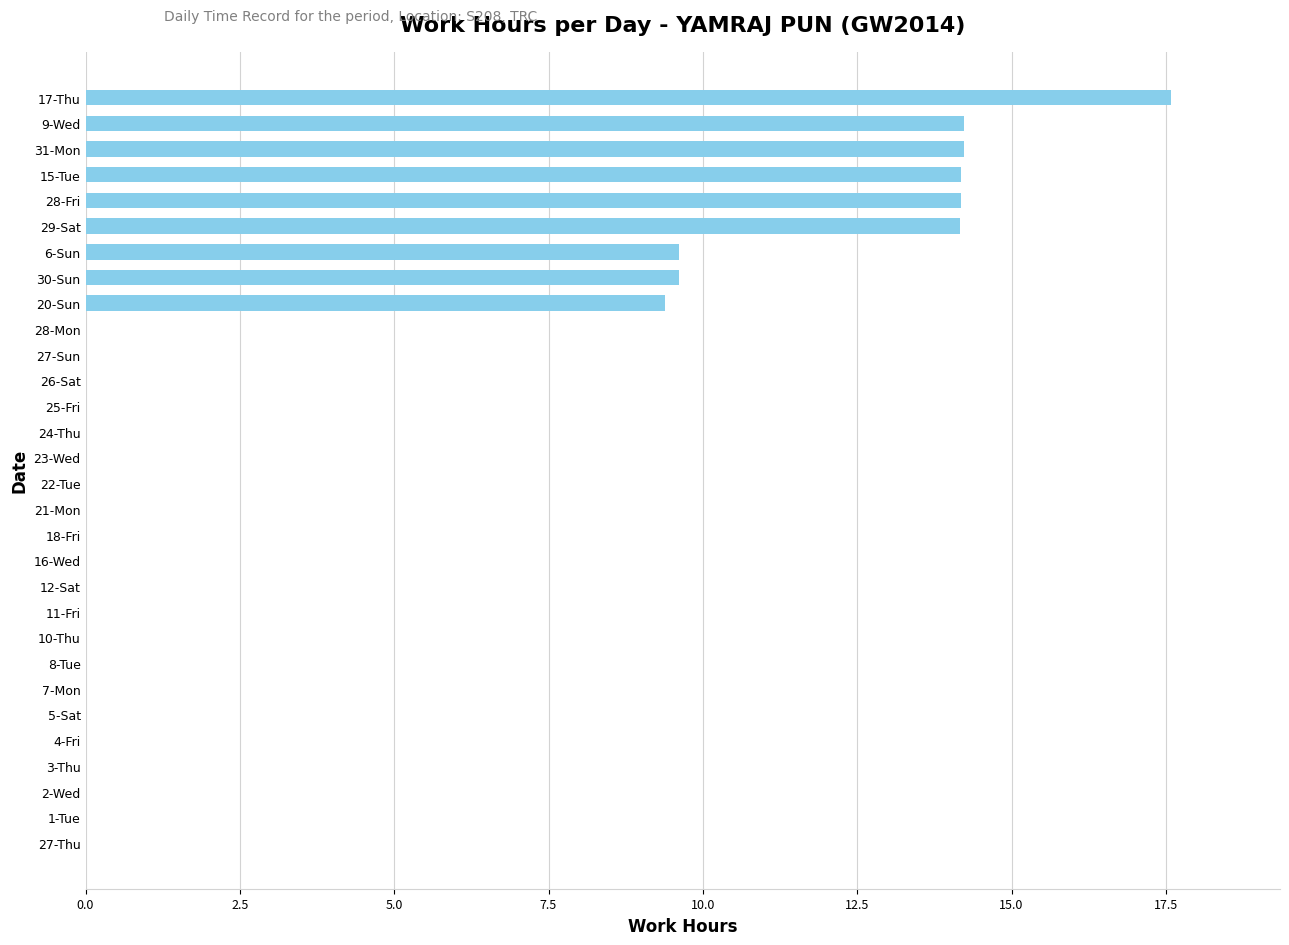

What is the sum of all values?

117.2